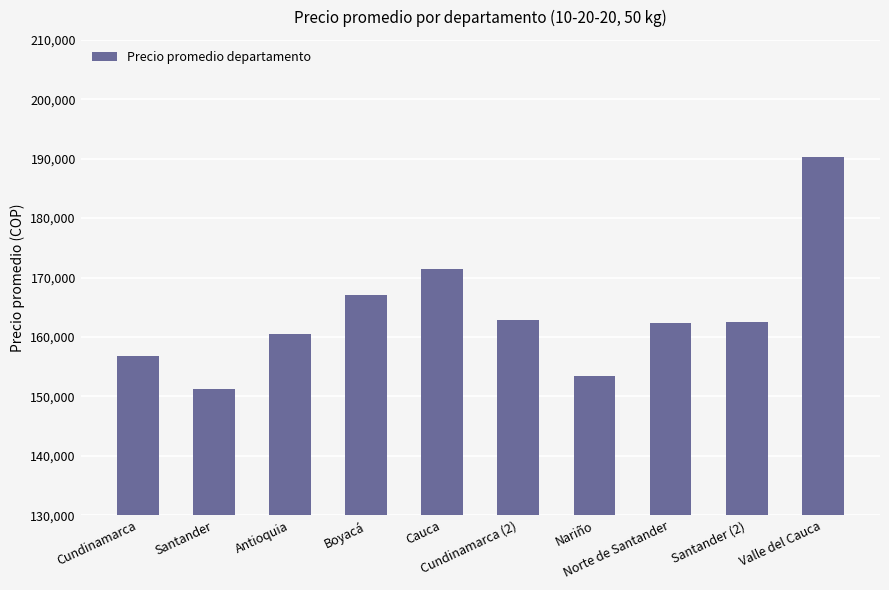

How many values are below 162490?

5